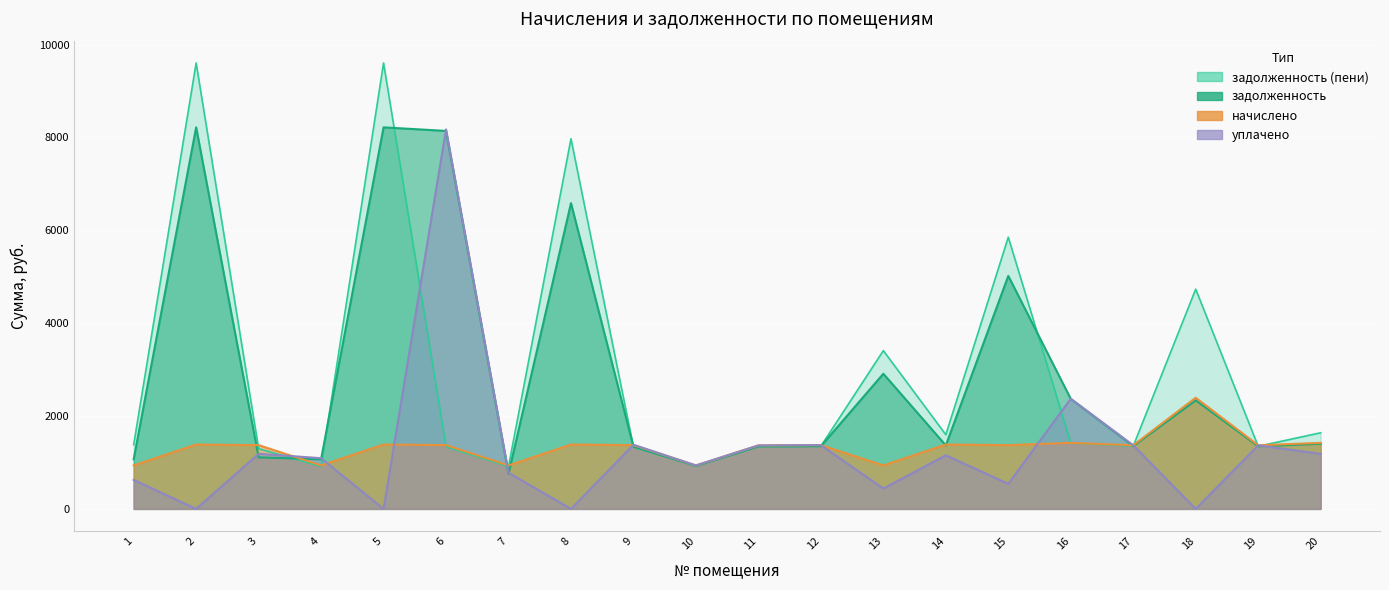

Reading left to right, list all the values displayed in this chart.

задолженность: 1069.3	8217.6	1110.9	1069.3	8217.6	8140.8	757.2	6585.9	1339.8	924.8	1345.2	1350.4	2911.1	1367.6	5018.0	2369.6	1353.0	2338.2	1349.1	1402.8
задолженность (пени): 1381.4	9604.3	1297.7	913.2	9604.3	1339.8	913.2	7972.6	1332.0	924.8	1345.2	1350.4	3409.0	1598.7	5851.9	1419.3	1353.0	4732.6	1349.1	1639.8
начислено: 936.4	1386.7	1373.8	936.4	1386.7	1373.8	936.4	1386.7	1373.8	936.4	1367.3	1373.8	936.4	1386.7	1373.8	1422.4	1370.5	2394.4	1370.5	1422.4
уплачено: 624.2	0.0	1186.9	1092.4	0.0	8174.7	780.3	0.0	1381.6	936.4	1367.3	1373.8	438.4	1155.6	539.8	2372.6	1370.5	0.0	1370.5	1185.3